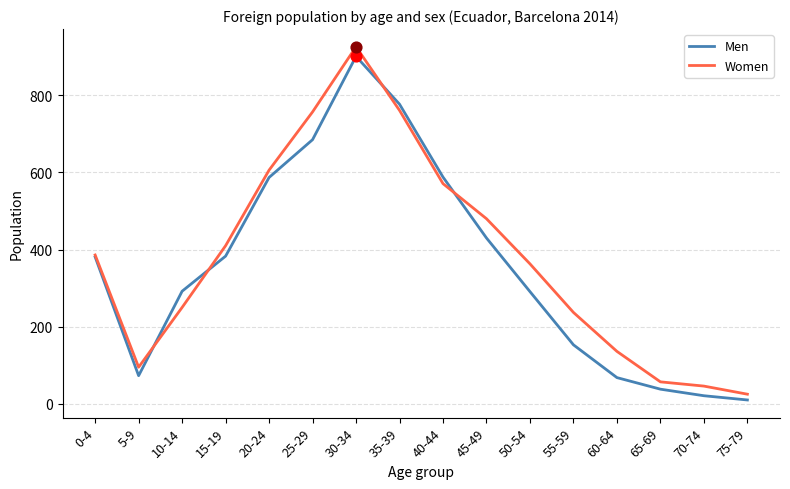

At how many categories does at least one series exceed 631?

3